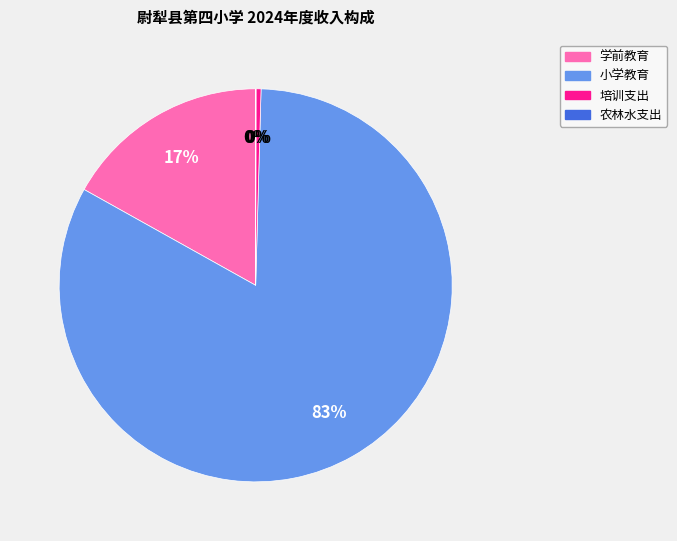

What is the largest slice in the pie chart?

小学教育